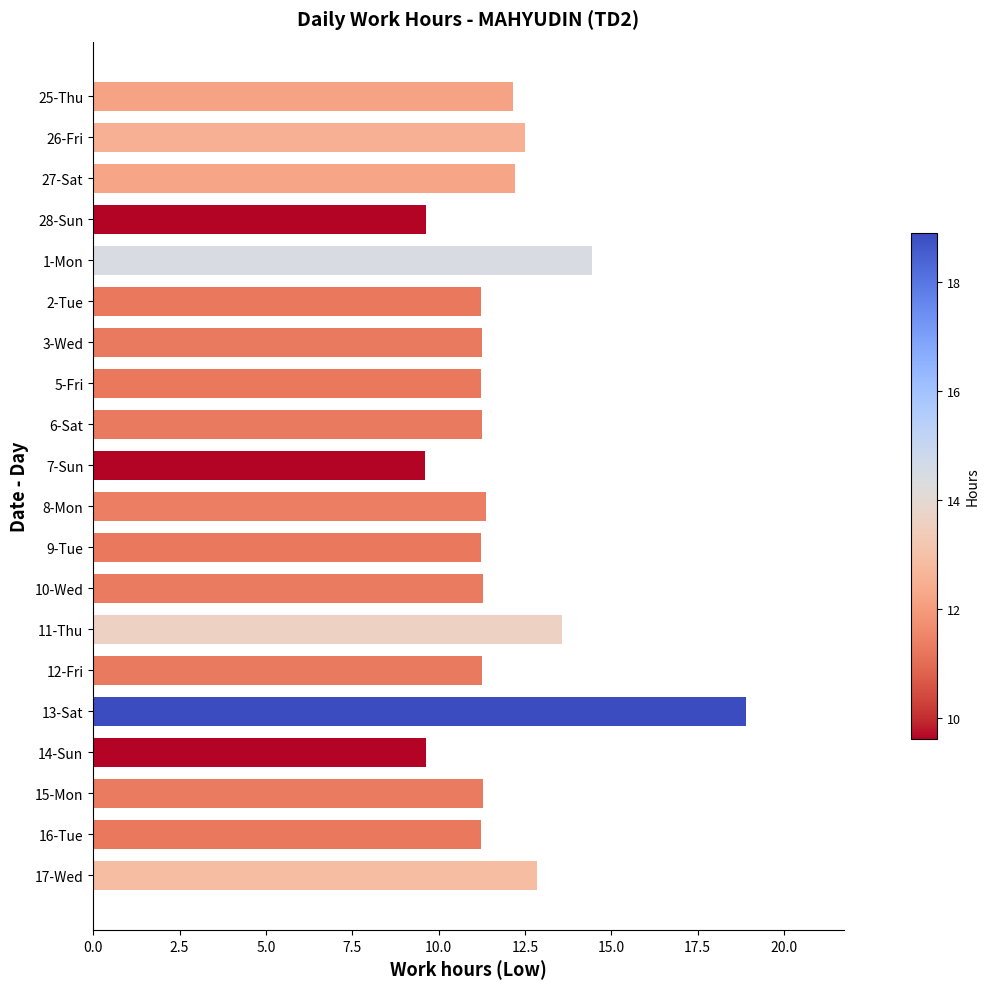

Is it true that the value at 13-Sat is 27.1?

False